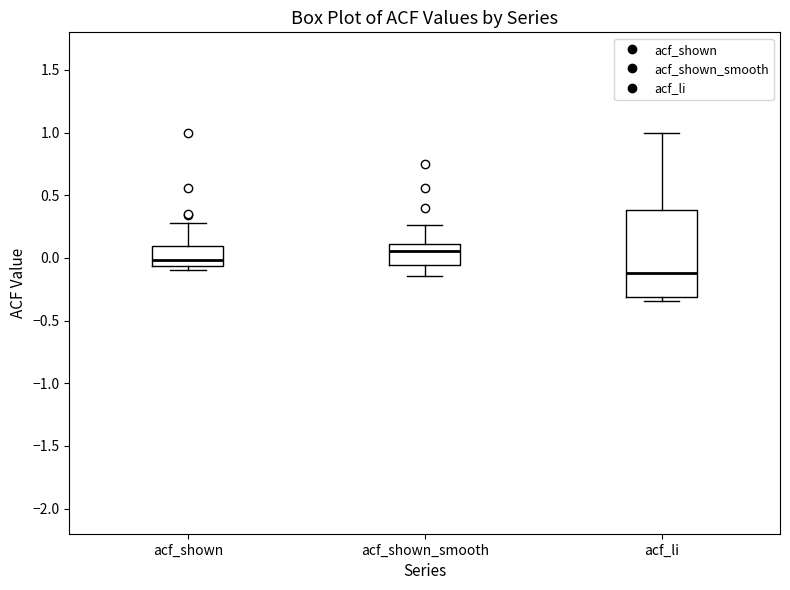

Which box's median line is the lowest?

acf_li